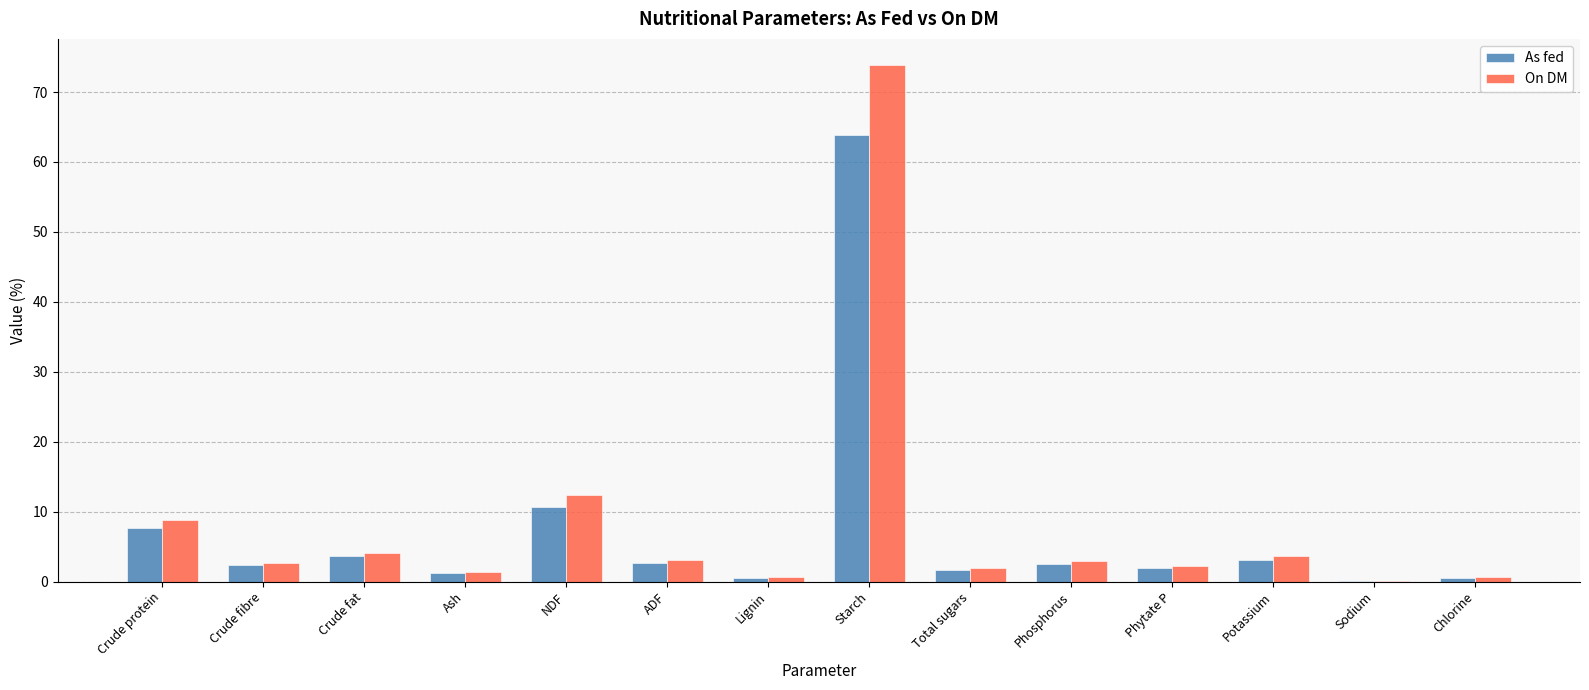

The On DM series shows 18.6 at Starch. True or false?

False